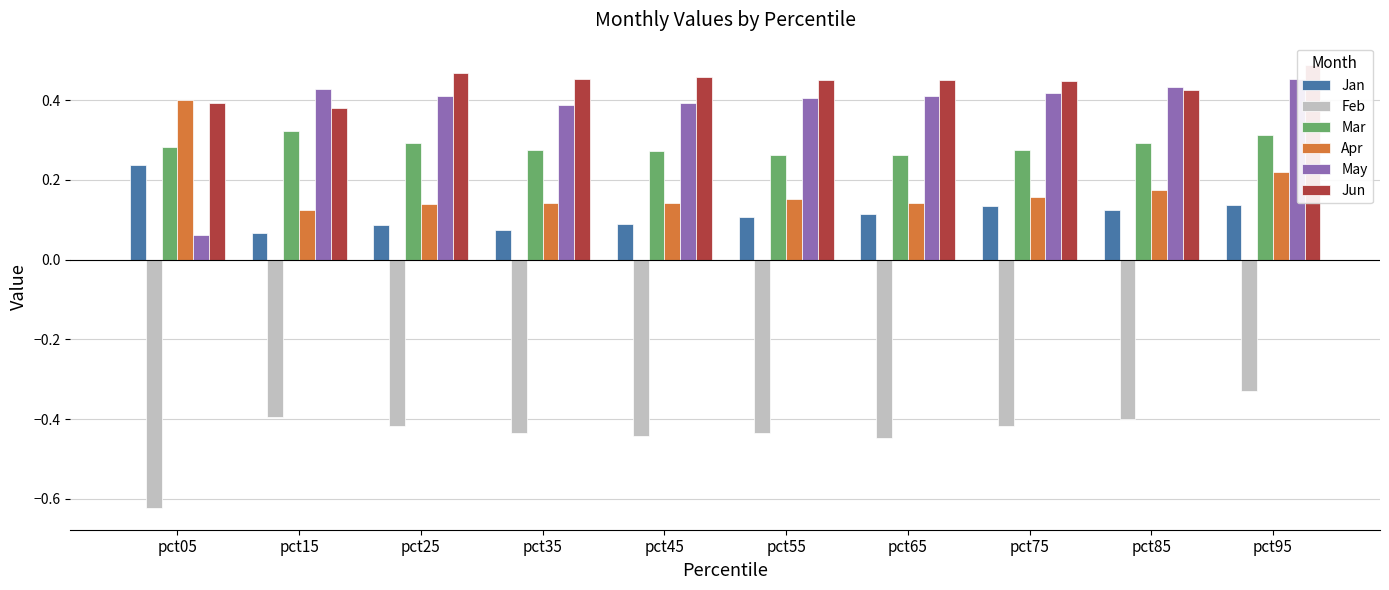

Reading right to left, list all the values displayed in this chart.

Jan: 0.1	0.1	0.1	0.1	0.1	0.1	0.1	0.1	0.1	0.2
Feb: -0.3	-0.4	-0.4	-0.4	-0.4	-0.4	-0.4	-0.4	-0.4	-0.6
Mar: 0.3	0.3	0.3	0.3	0.3	0.3	0.3	0.3	0.3	0.3
Apr: 0.2	0.2	0.2	0.1	0.2	0.1	0.1	0.1	0.1	0.4
May: 0.5	0.4	0.4	0.4	0.4	0.4	0.4	0.4	0.4	0.1
Jun: 0.5	0.4	0.4	0.5	0.4	0.5	0.5	0.5	0.4	0.4